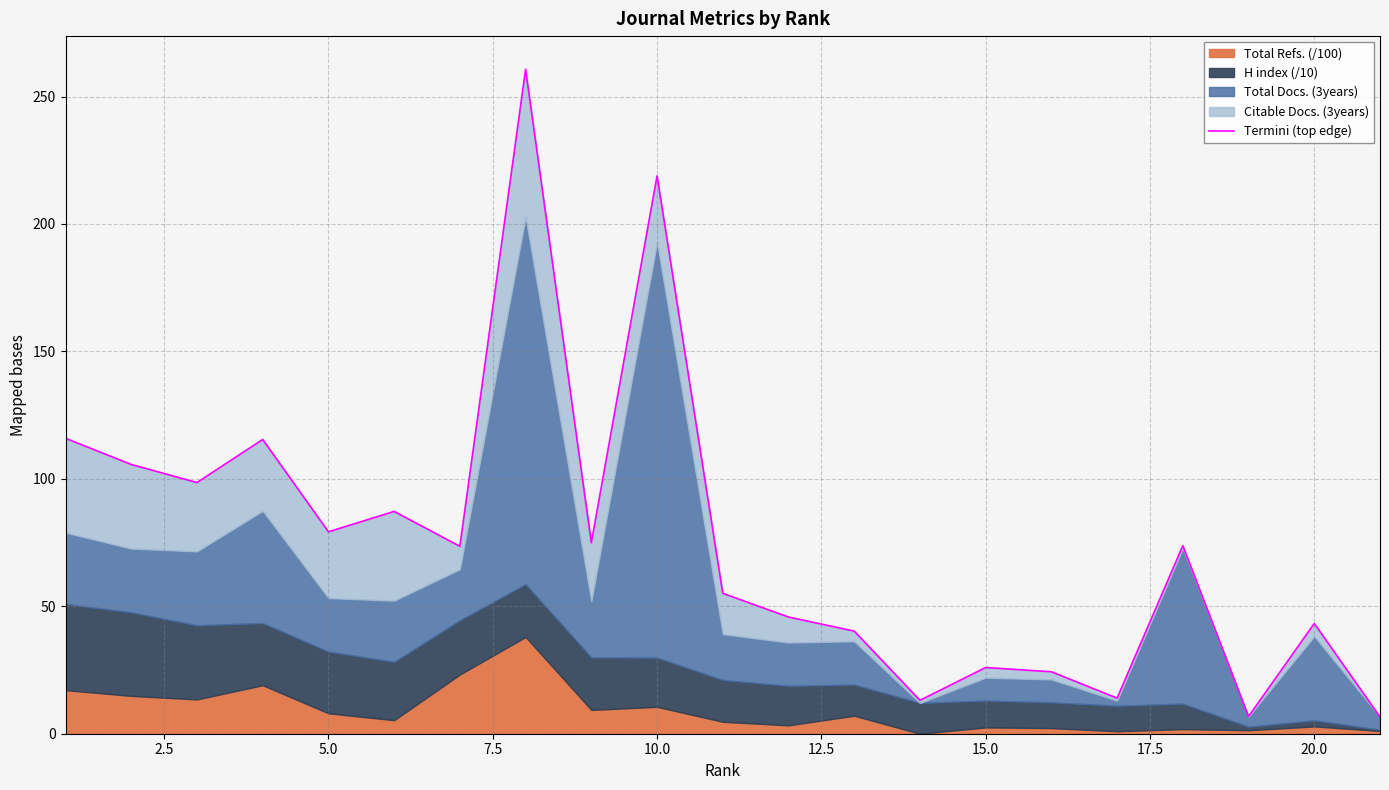

What is the greatest value displayed?

260.7